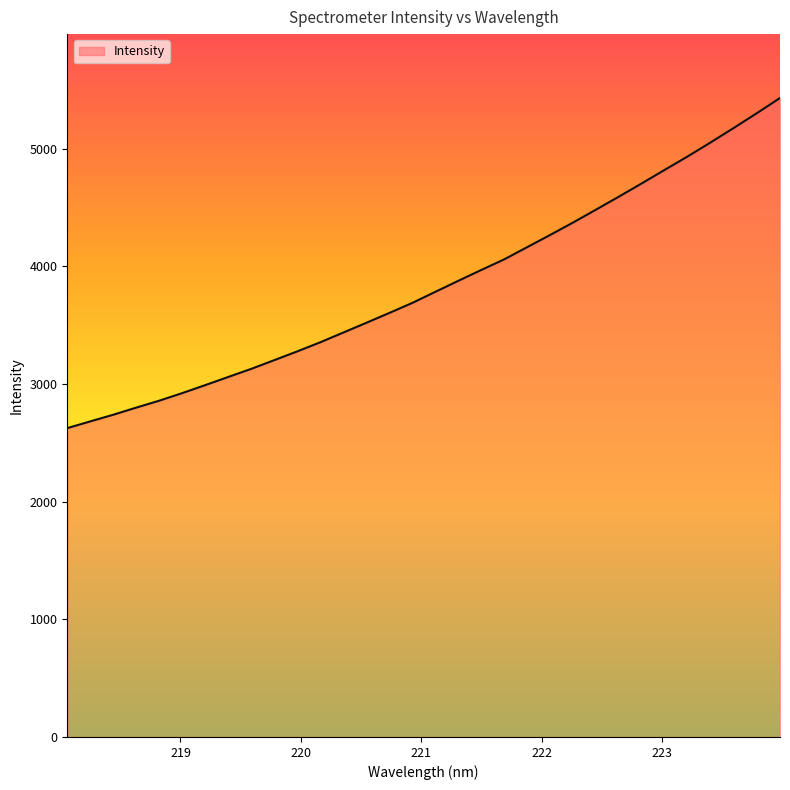

What is the difference between the maximum and minimum values?

2805.3